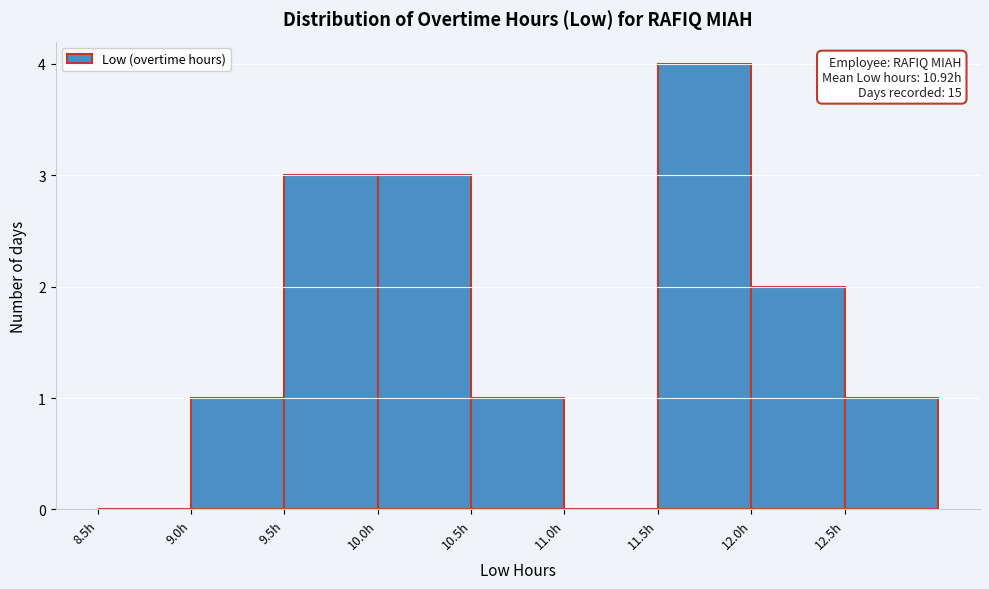

Over which range of the x-axis is the bar tallest?

11.5 to 12.0